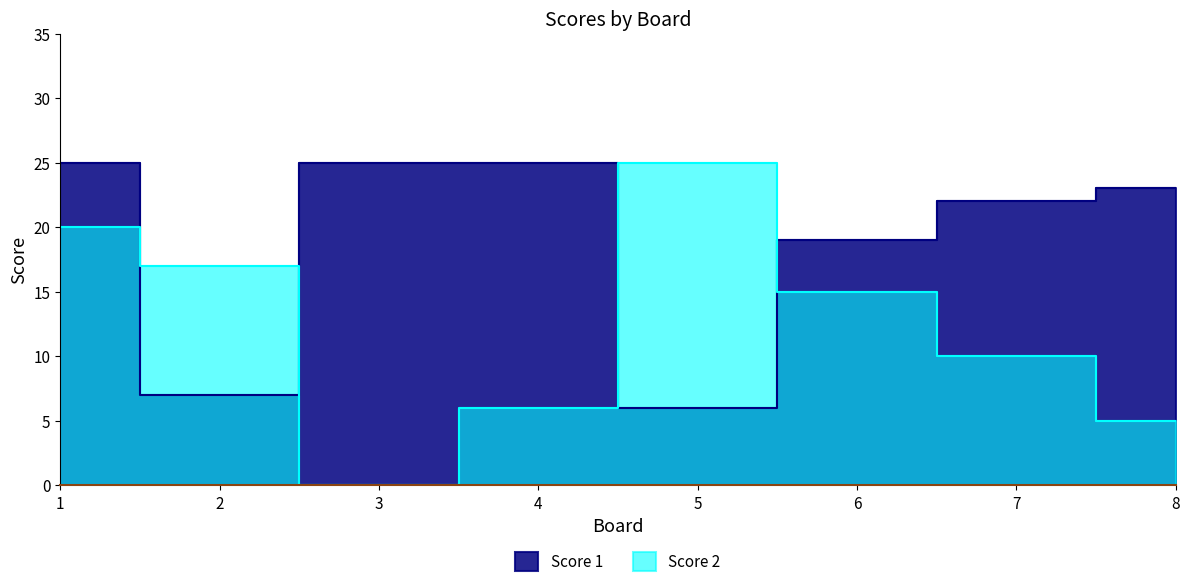

What is the difference between the second highest and minimum values in the Score 2 series?

20